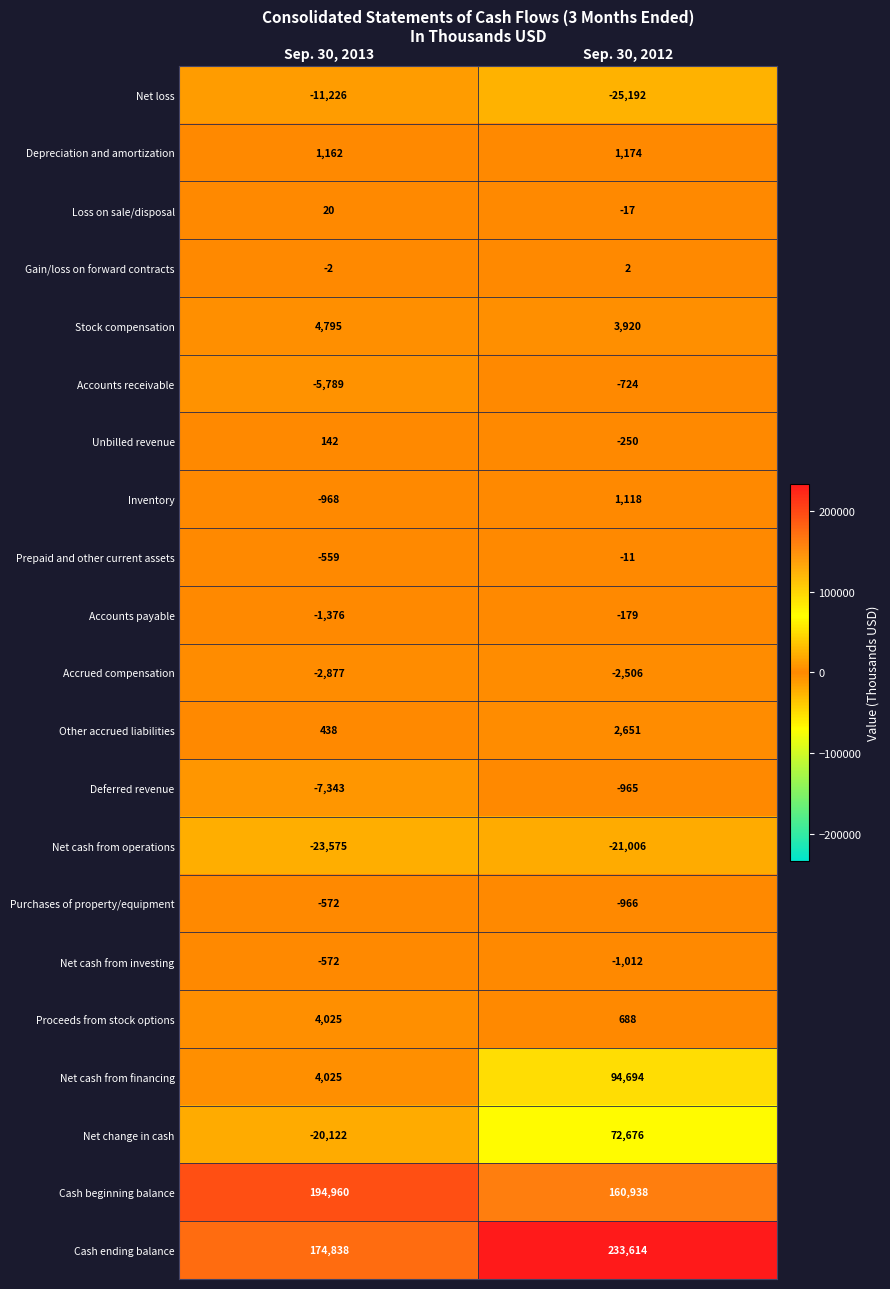

How many data points does each series have?

2